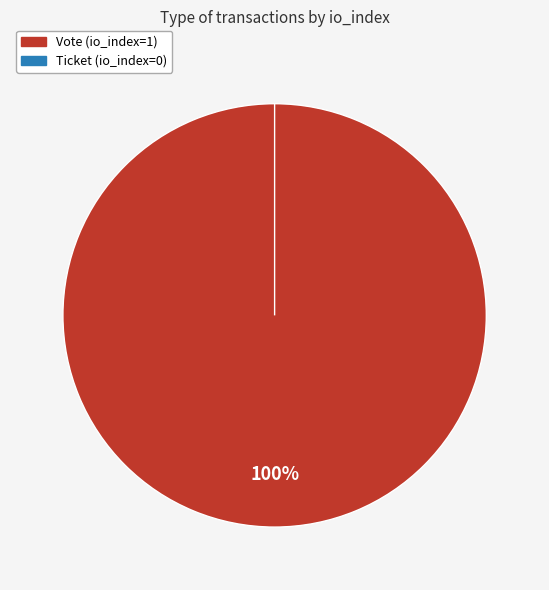

To the nearest percent, what is the difference between the Vote and Ticket slice percentages?

100%